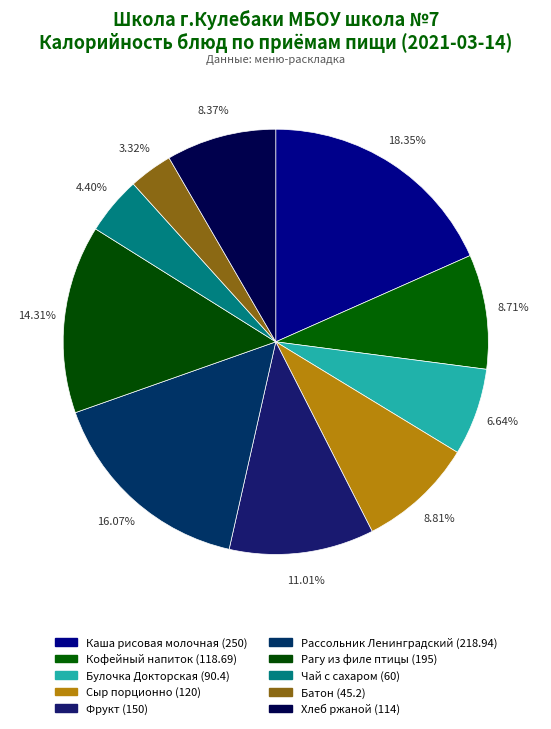

Rank the categories by value from highest to lowest.

Каша молочная рисовая с маслом сливочным, Рассольник Ленинградский птица, Рагу из филе птицы, Фрукт, Сыр порционно, Кофейный напиток, Хлеб ржаной, Булочка Докторская, Чай с сахаром, Батон